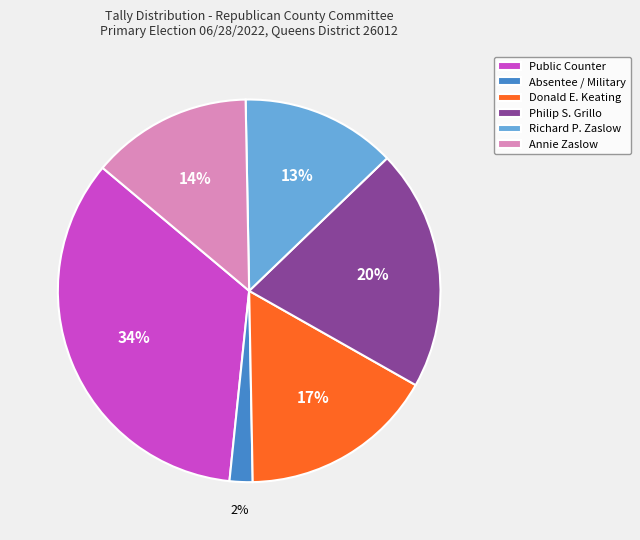

Does any single category account for the majority?

No